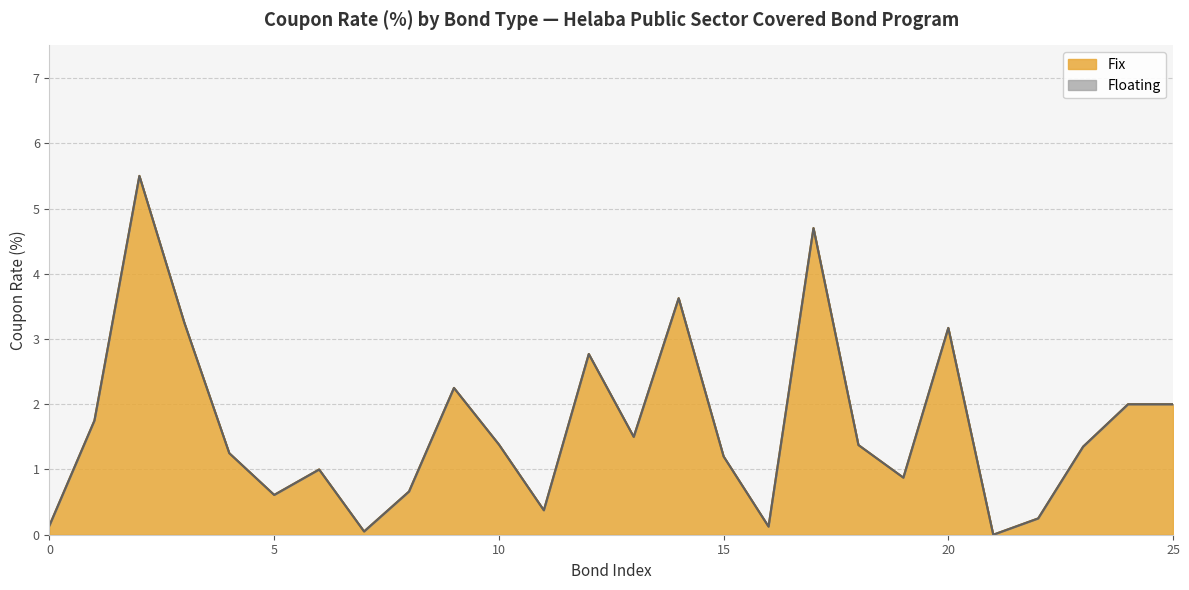

What is the difference between the values at 11 and 10?

1.0